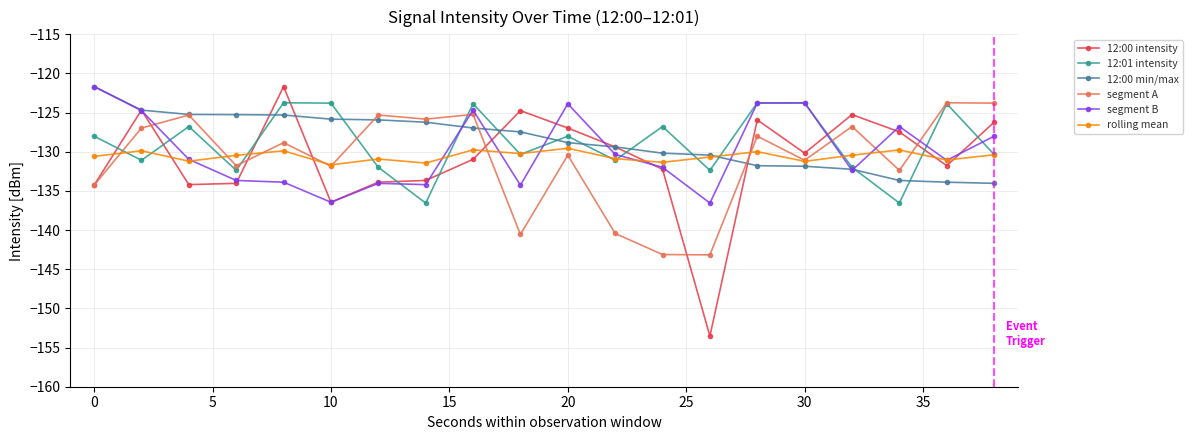

What is the lowest value of the segment A series?

-143.2